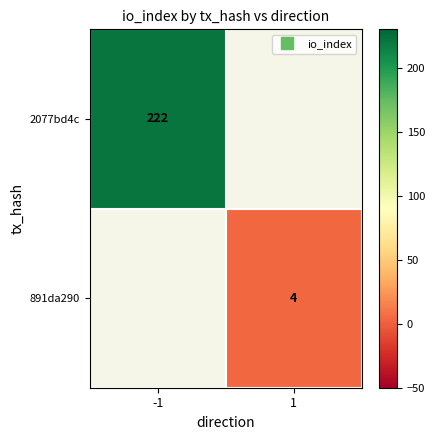

Which has a higher value, -1 or 1?

1